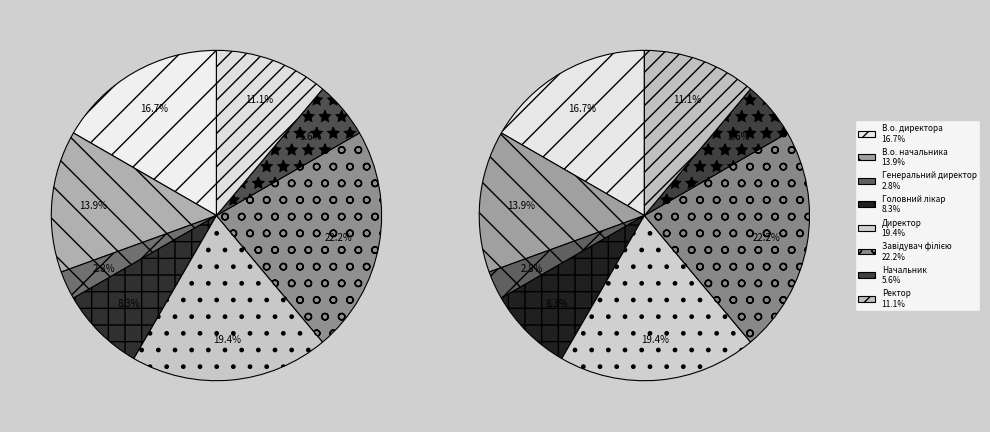

What is the largest slice in the pie chart?

Завідувач філією